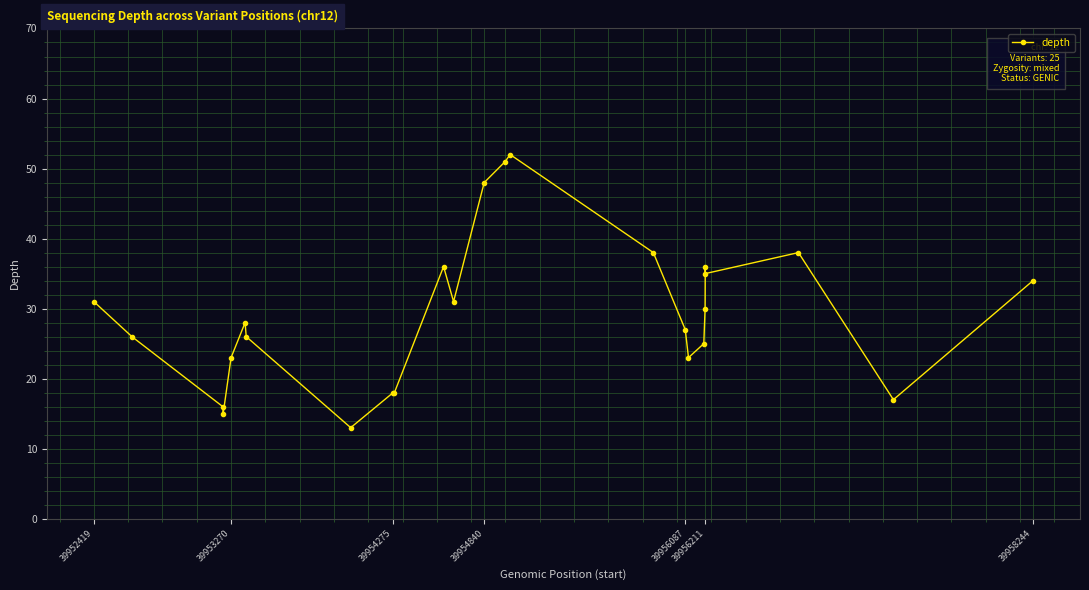

What is the maximum value shown in the chart?

52